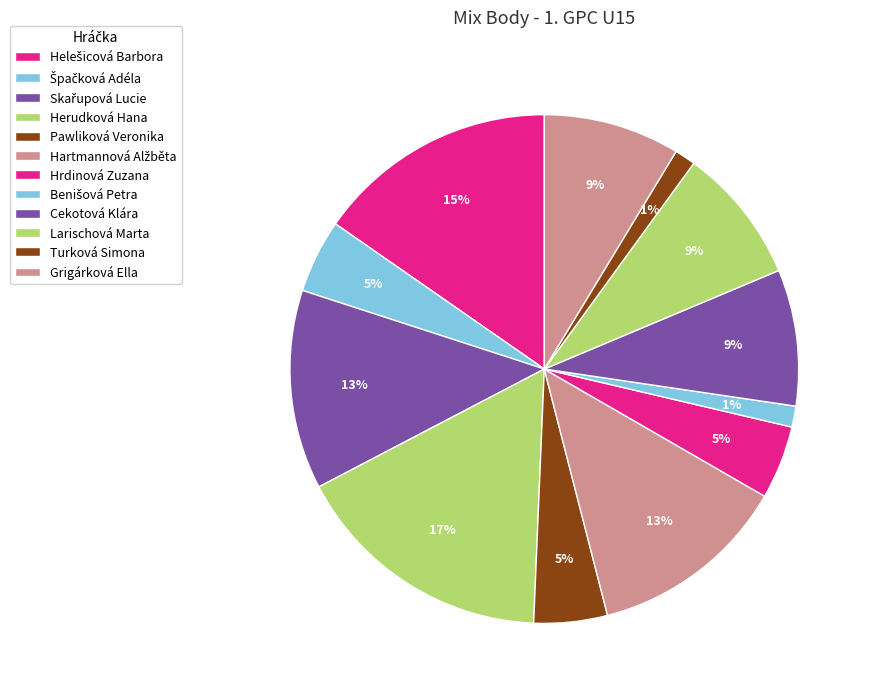

To the nearest percent, what is the difference between the Hrdinová Zuzana and Larischová Marta slice percentages?

4%